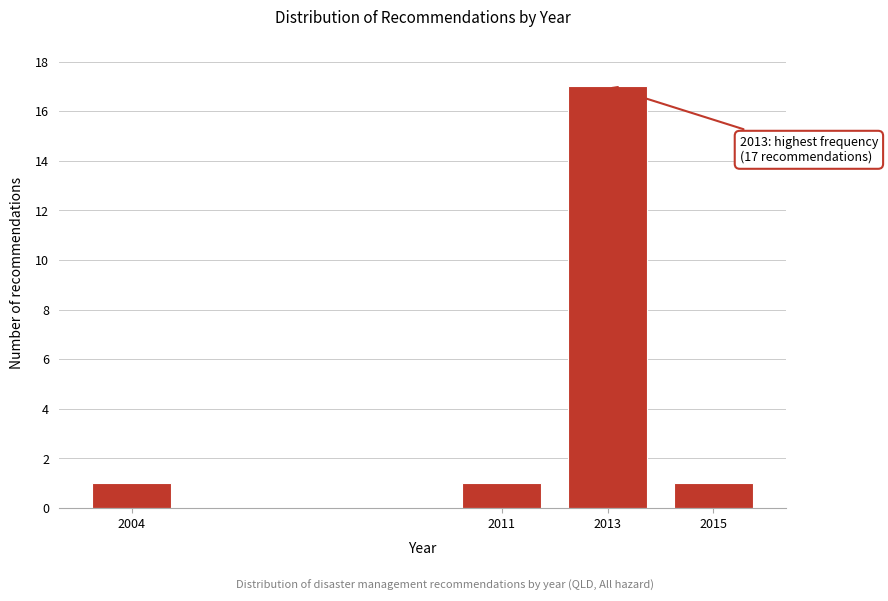

Reading left to right, list all the values displayed in this chart.

2004=1	2011=1	2013=17	2015=1